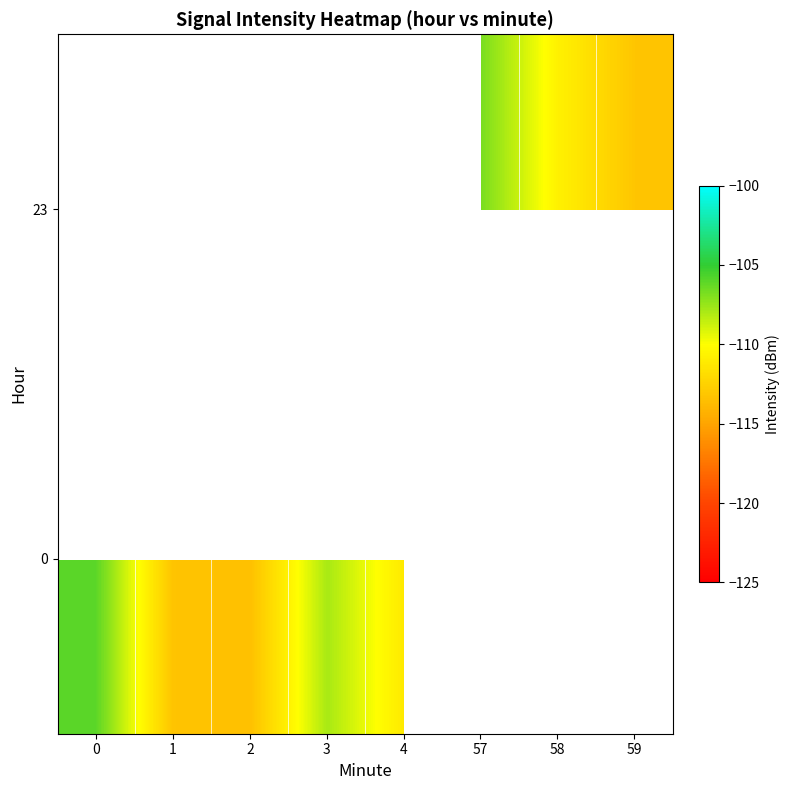

Between 4 and 57, which is larger?

57